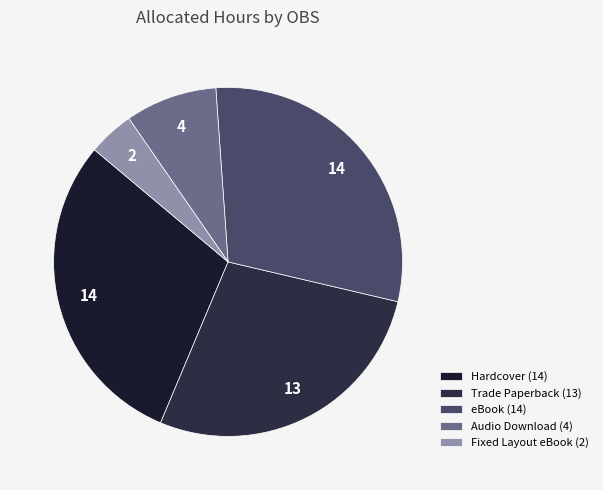

To the nearest percent, what is the average slice percentage?

20%